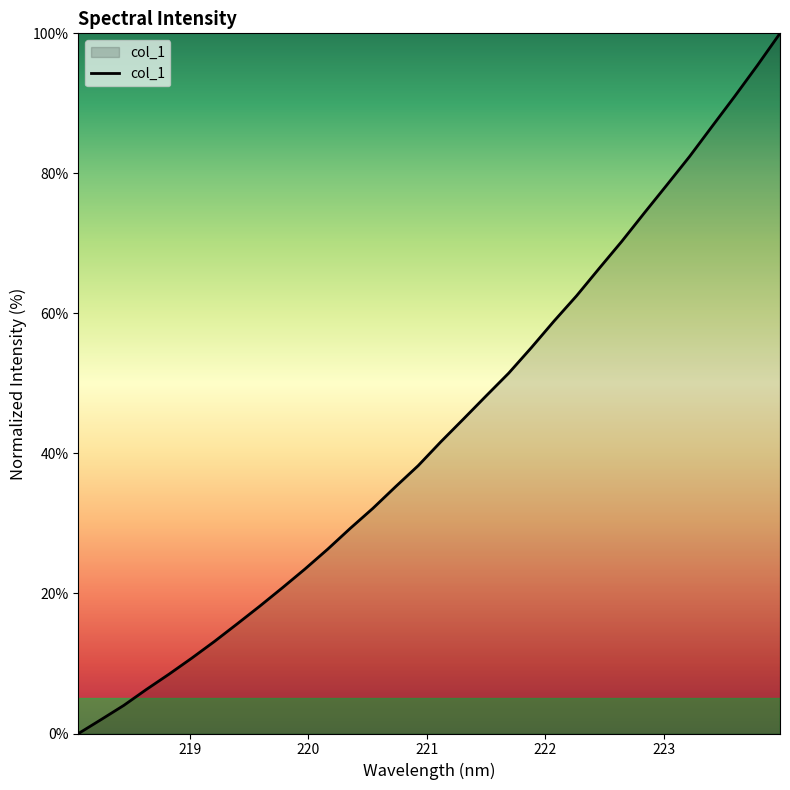

What is the difference between the maximum and minimum values?

100.0